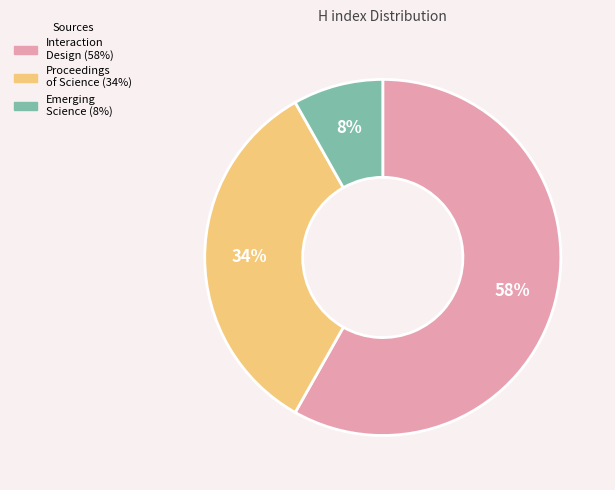

Count the number of slices in the pie.

3